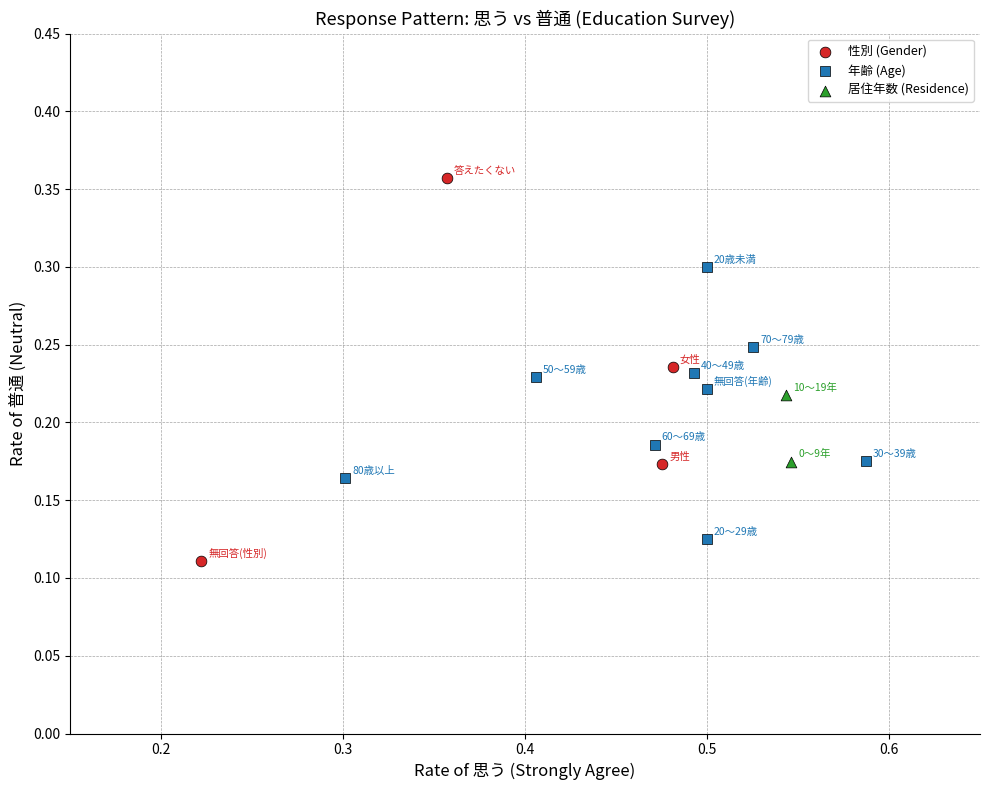

What are all the series names shown in the legend?

性別 (Gender), 年齢 (Age), 居住年数 (Residence)